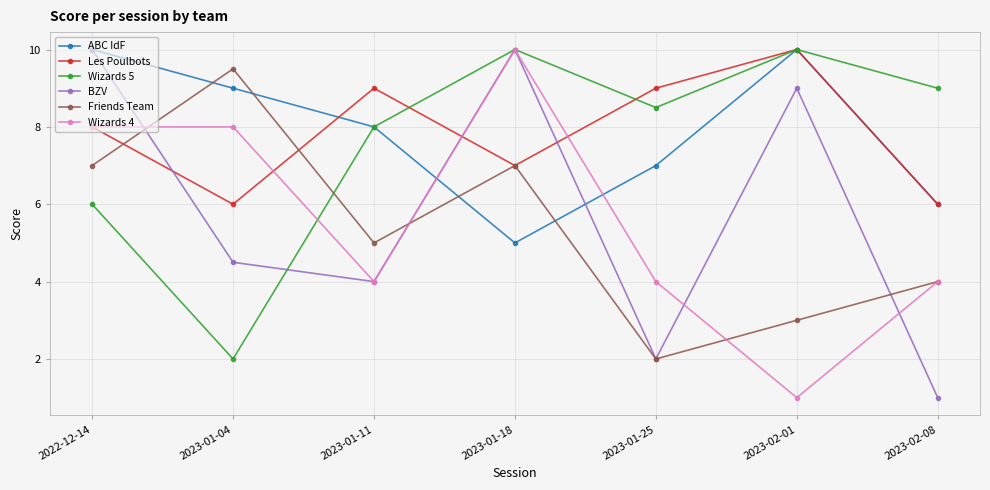

Is it true that Wizards 5 equals 13.2 at 2023-01-18?

False